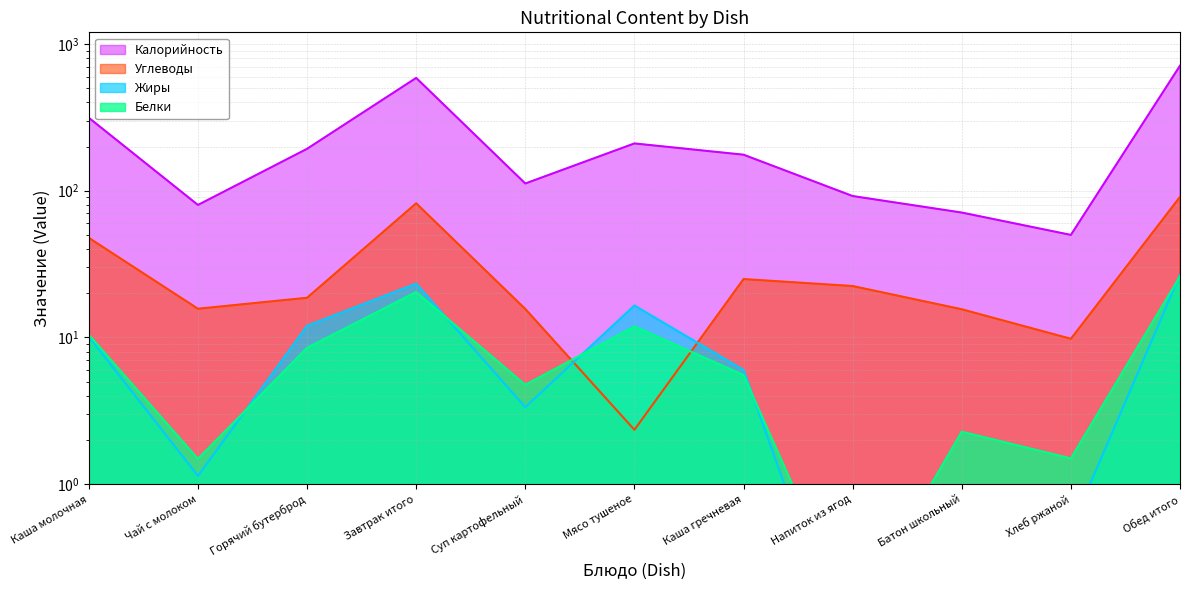

What is the difference between the highest and lowest values at Завтрак итого?

566.6